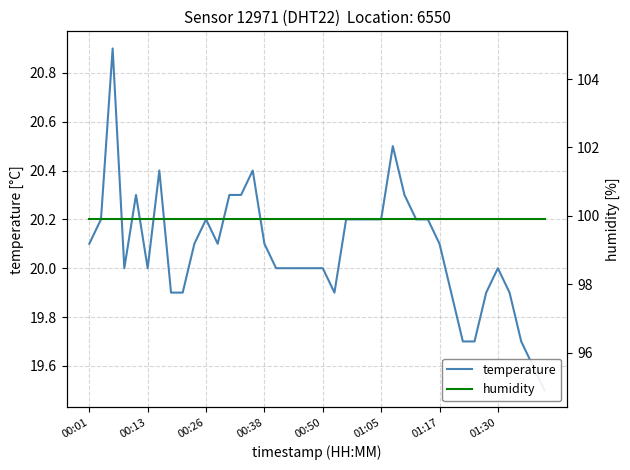

What is the approximate value of temperature at 9?

20.1